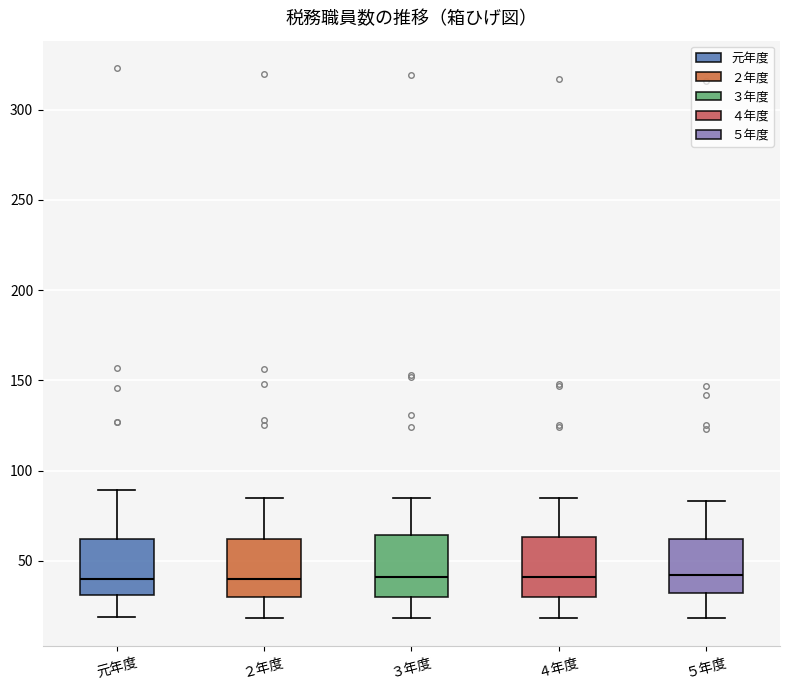

Where is the lower edge of the box for ５年度 on the y-axis? The values are not printed on the chart, so give them approximately, as read against the axis.

30